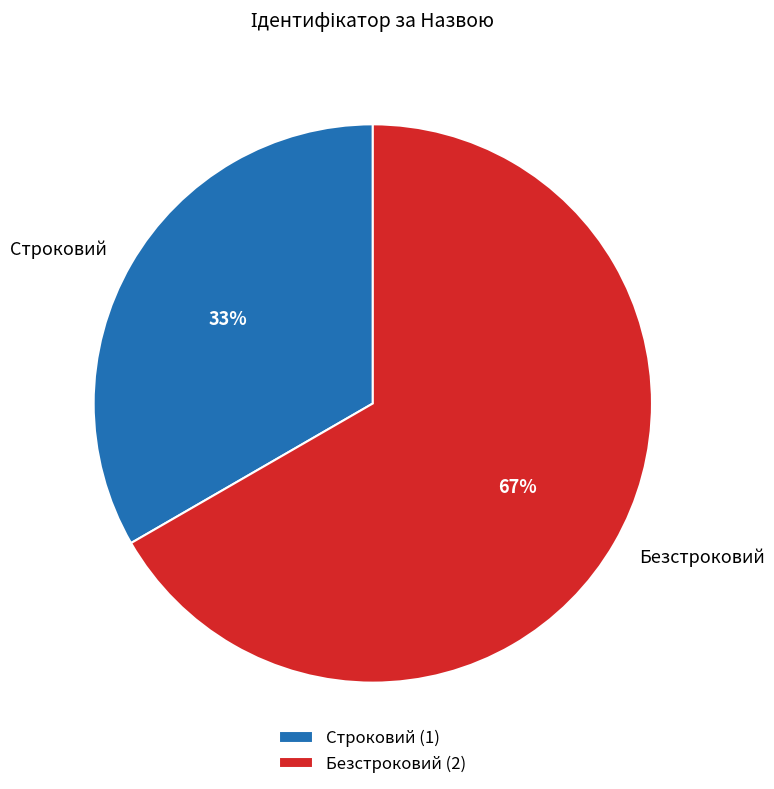

What is the ratio of the value at Строковий to the value at Безстроковий?

0.5